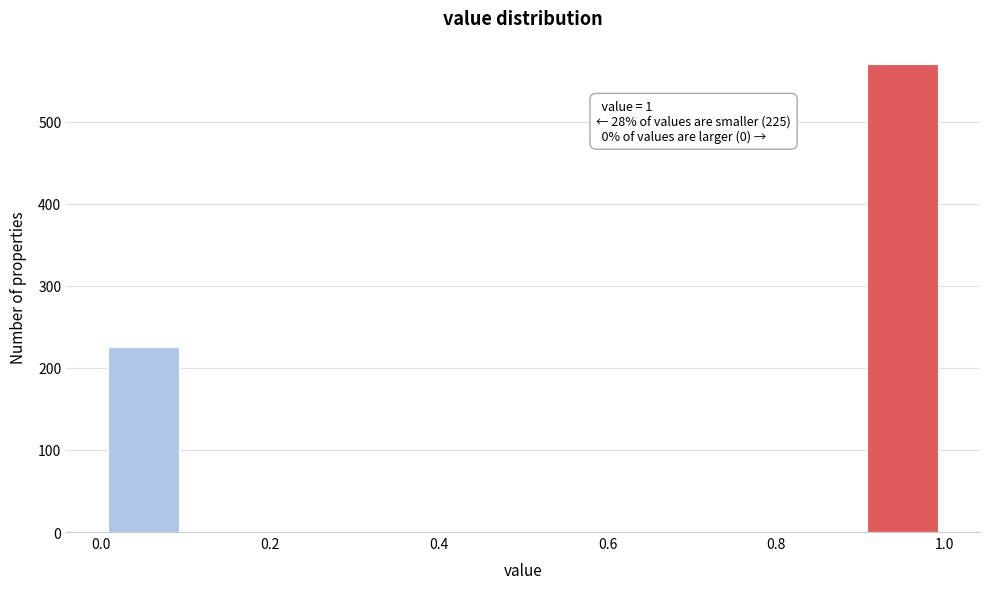

Which range on the x-axis has the tallest bar?

0.9 to 1.0